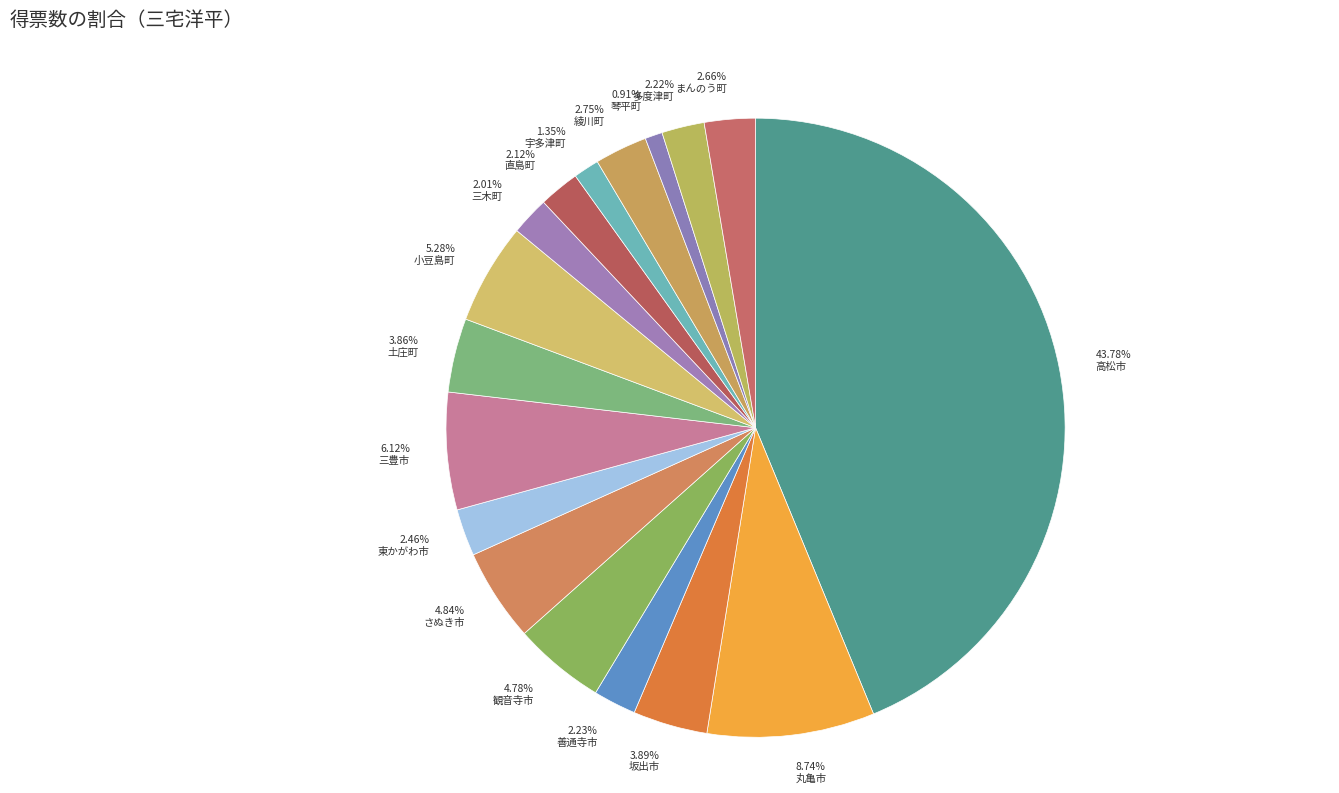

Do 三豊市 and さぬき市 together represent more than half of the pie?

No